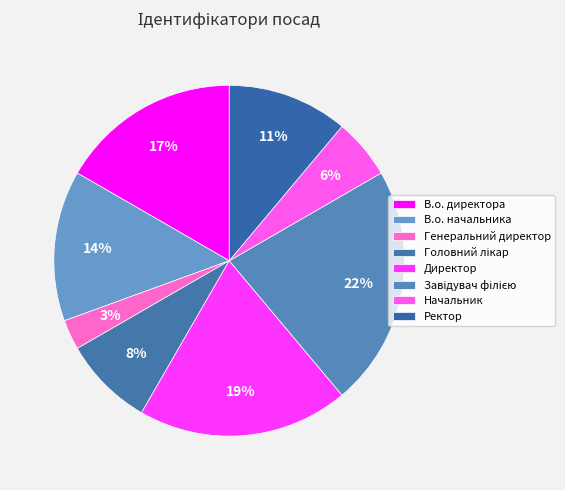

How many slices are in this pie chart?

8